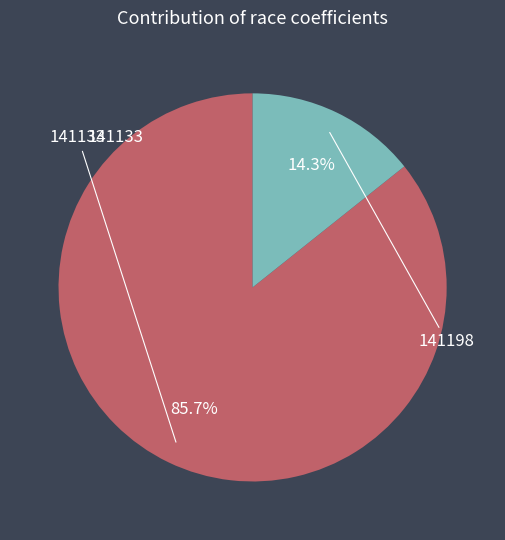

Is it true that 141133 is 73% of the pie?

False